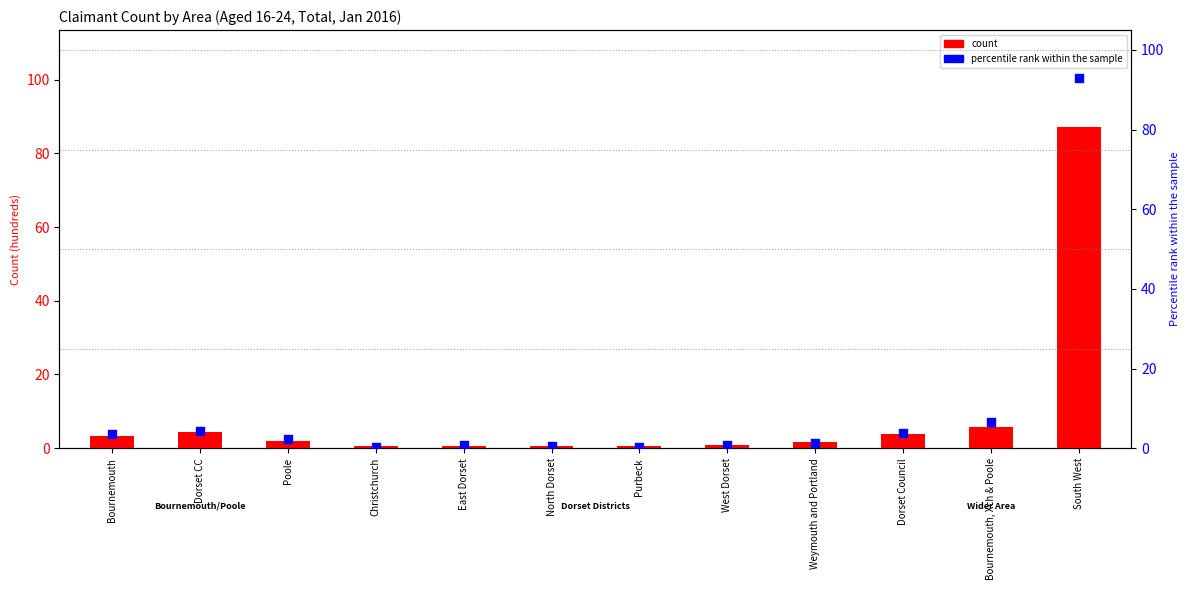

At how many categories does at least one series exceed 6?

2